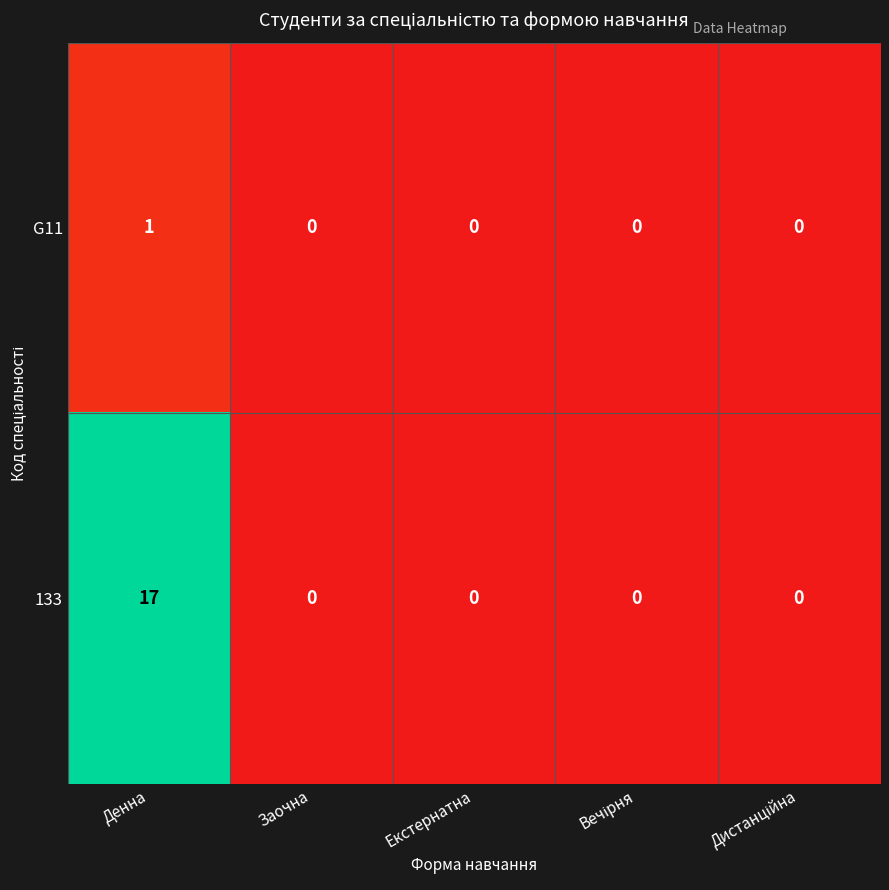

Reading left to right, what are all the values shown in this chart?

G11: 1	0	0	0	0
133: 17	0	0	0	0